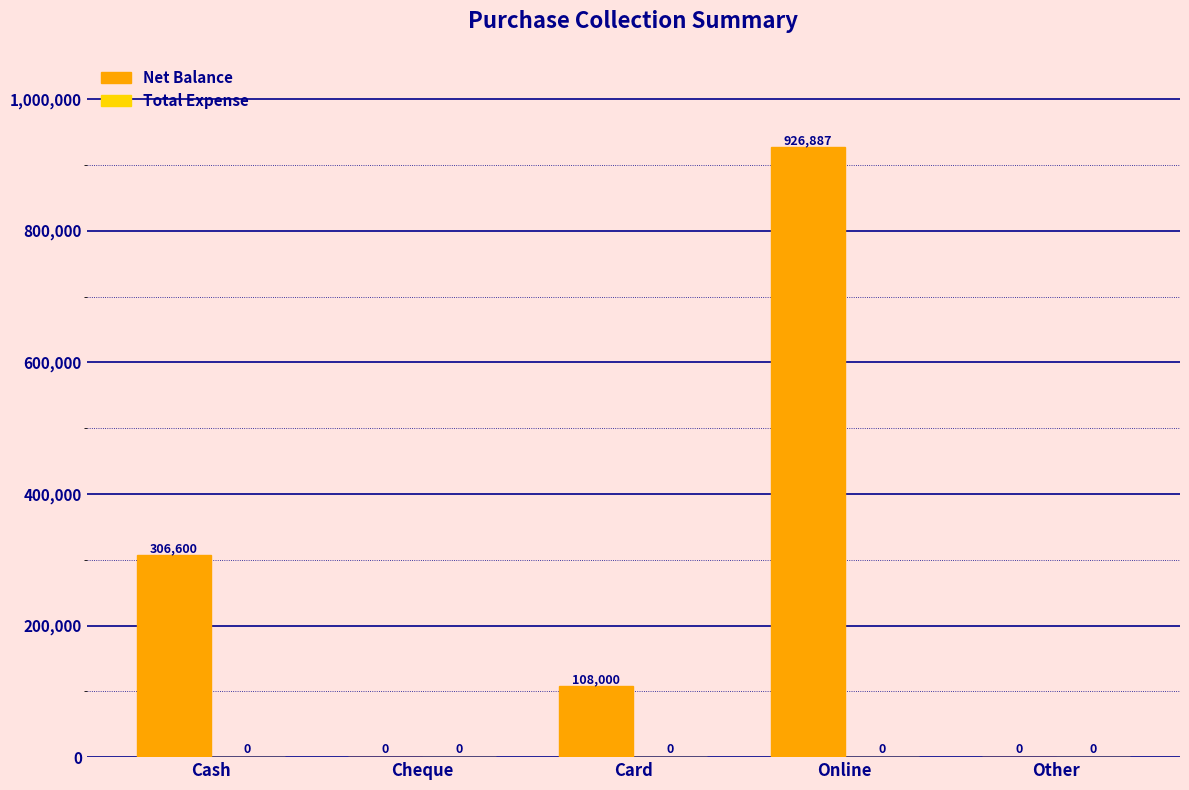

Between Card and Online, which is larger?

Online